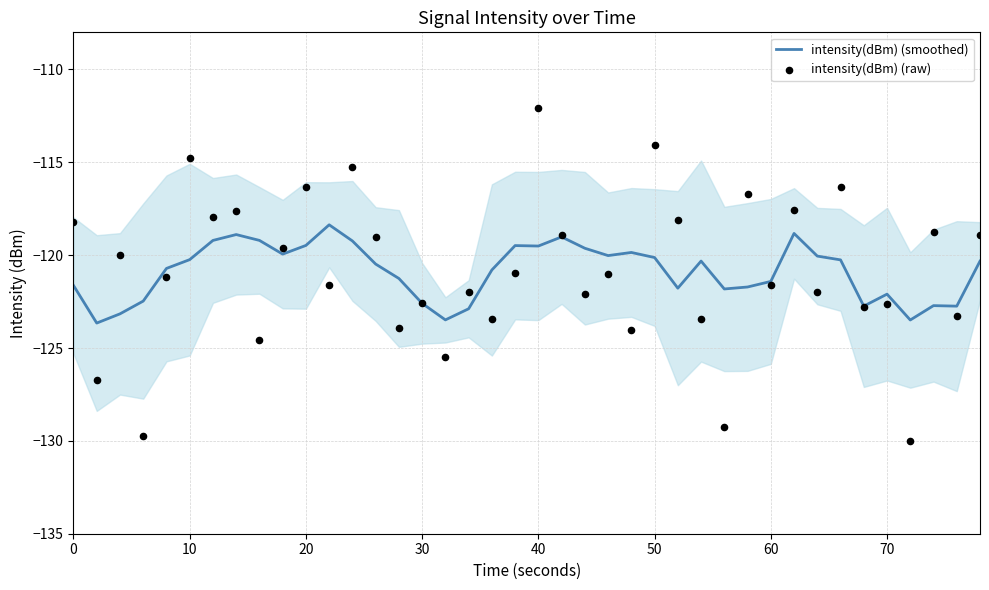

Which series has the widest spread of Y values?

intensity(dBm) (raw)